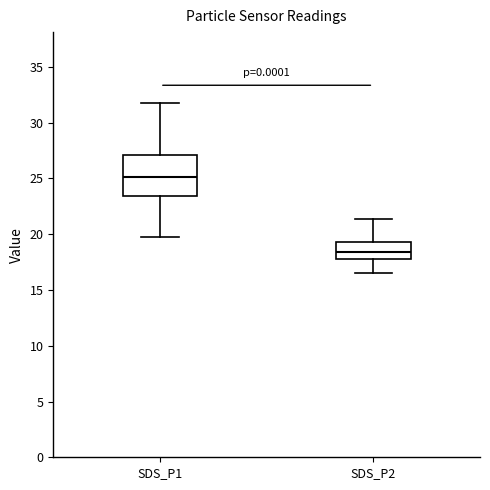

Which box is the tallest, from its lower edge to its upper edge?

SDS_P1